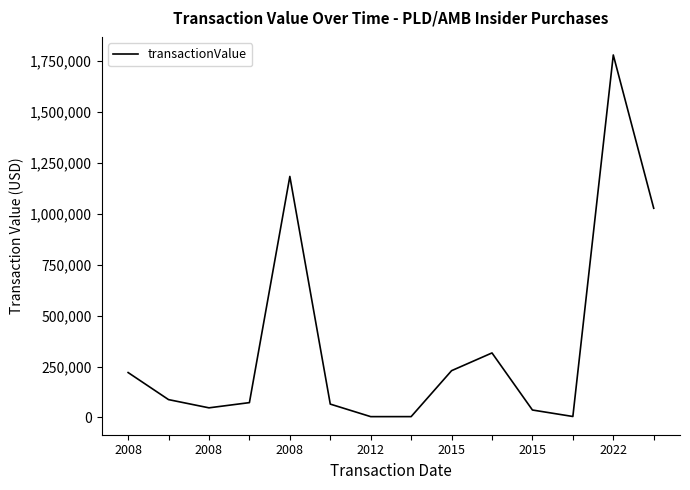

What is the difference between the second highest and second lowest values?

1179253